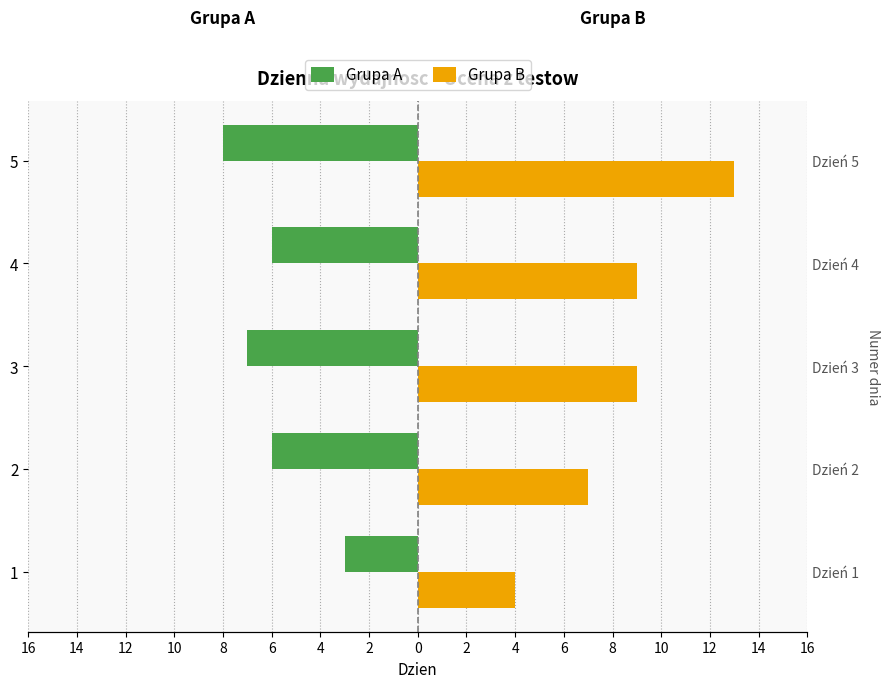

How many values in the Grupa B series exceed 9?

1